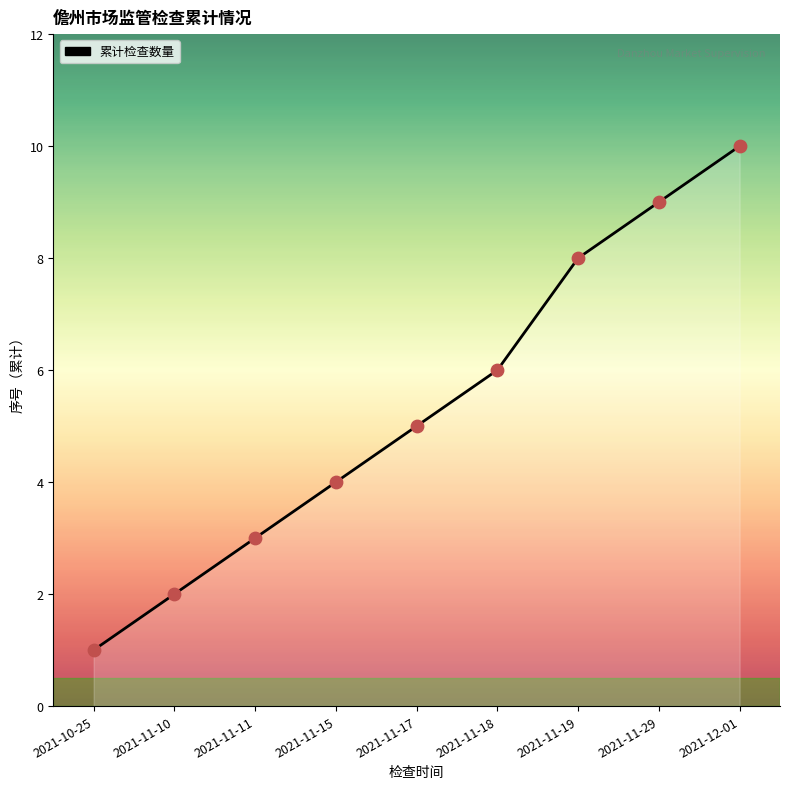

Approximately how many times larger is the value at 2021-11-10 compared to 2021-12-01?

0.2